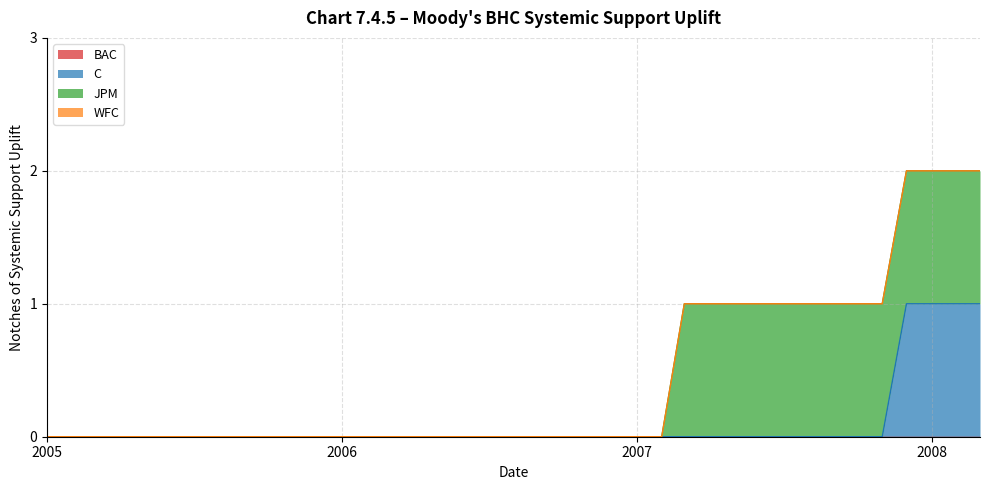

At which category does the chart reach its peak across all series?

2007-12